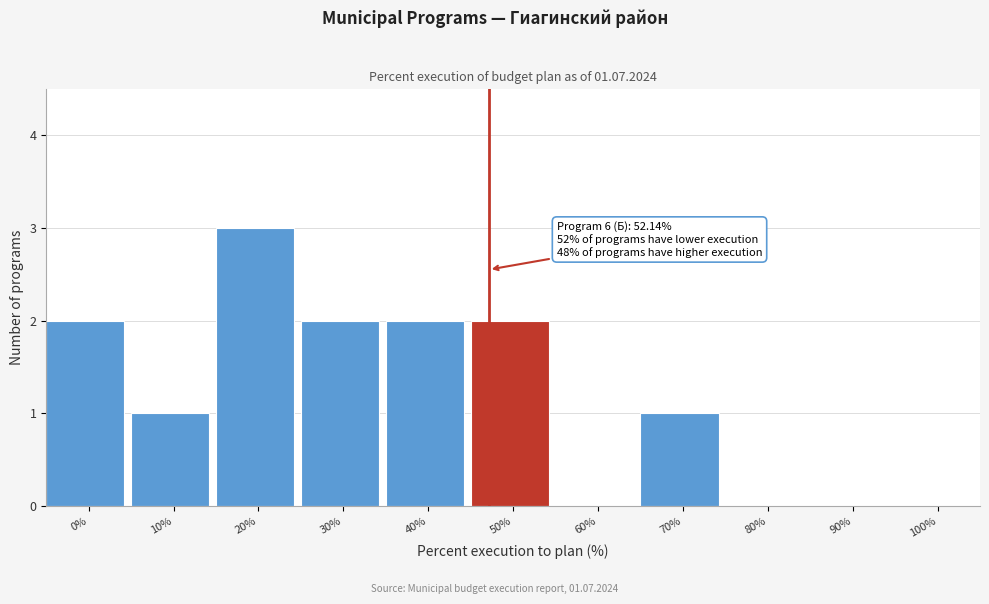

Reading right to left, extract all data points from this chart.

100%=0	90%=0	80%=0	70%=1	60%=0	50%=2	40%=2	30%=2	20%=3	10%=1	0%=2